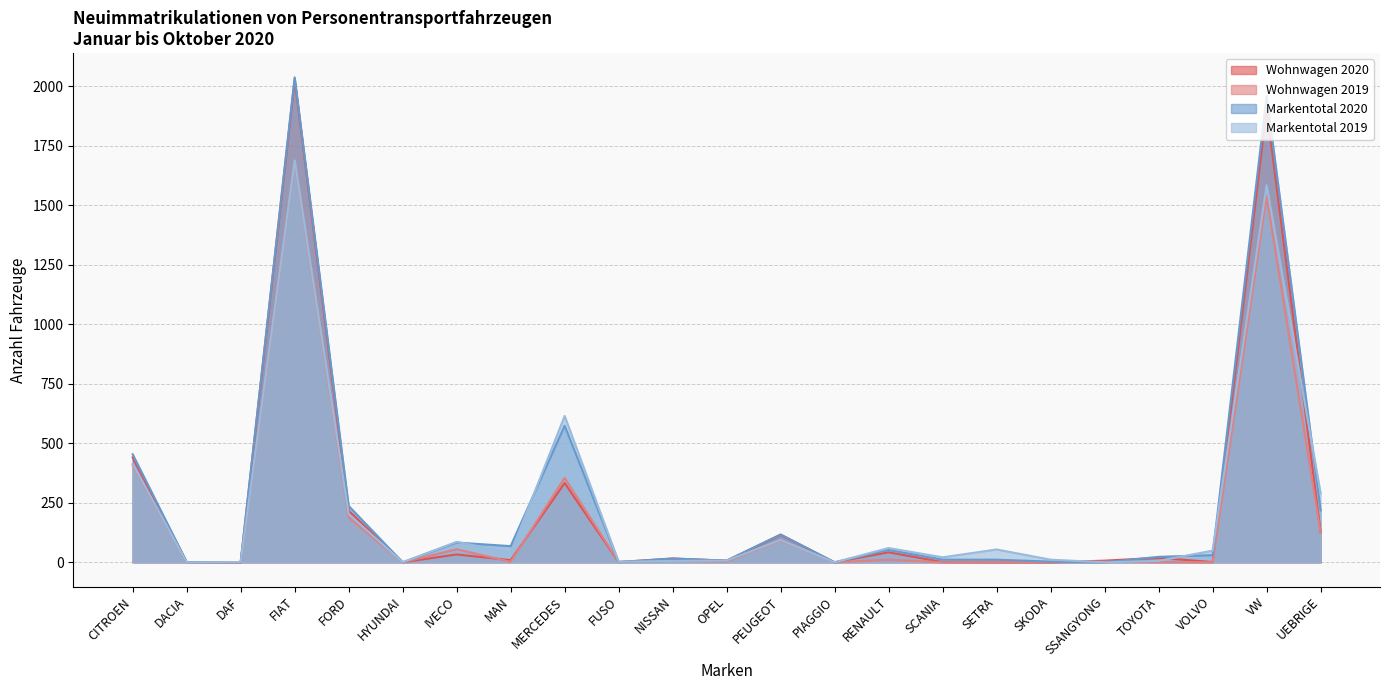

Reading left to right, list all the values displayed in this chart.

Wohnwagen 2020: 441	1	0	2030	217	0	33	9	333	1	16	7	116	0	42	1	0	0	7	19	1	1907	128
Wohnwagen 2019: 409	0	0	1683	188	0	55	2	355	2	6	3	92	0	11	0	0	0	3	1	0	1539	124
Markentotal 2020: 454	1	1	2038	237	0	83	68	574	1	16	7	117	0	52	11	11	3	0	23	30	1960	218
Markentotal 2019: 414	0	1	1689	203	0	86	40	615	2	6	7	94	0	60	21	54	11	0	6	49	1585	290